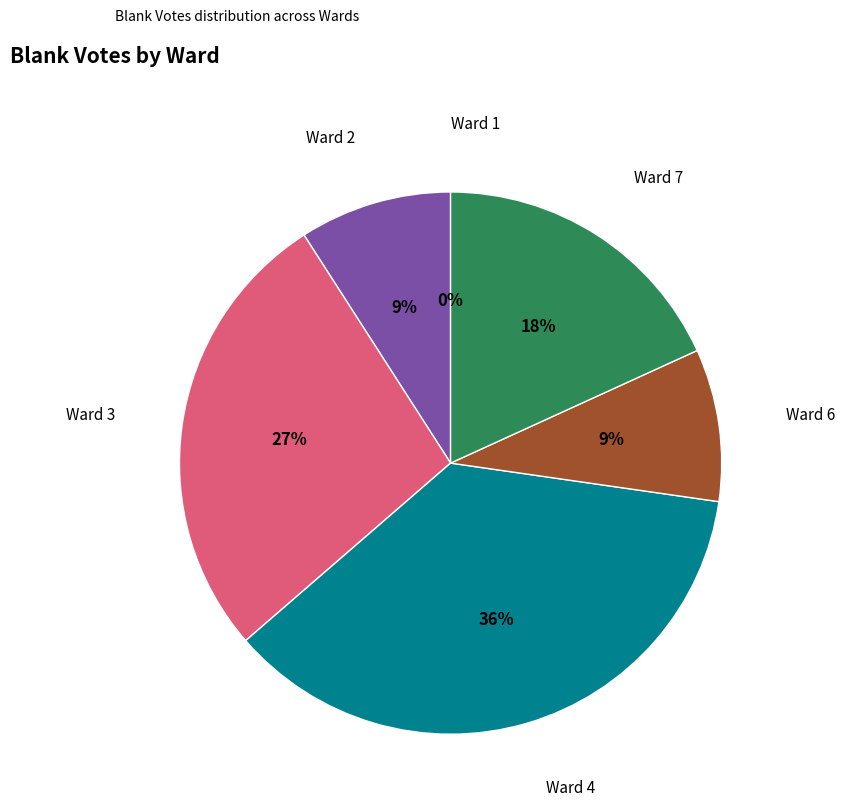

To the nearest percent, what portion does Ward 4 represent?

36%